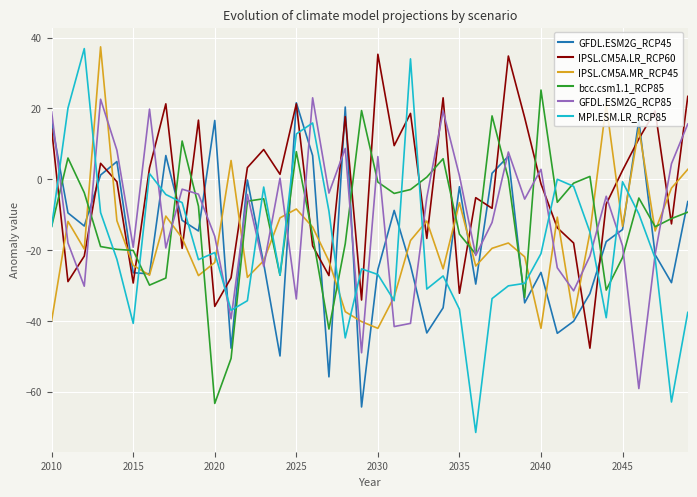

How many categories are shown in the chart?

40